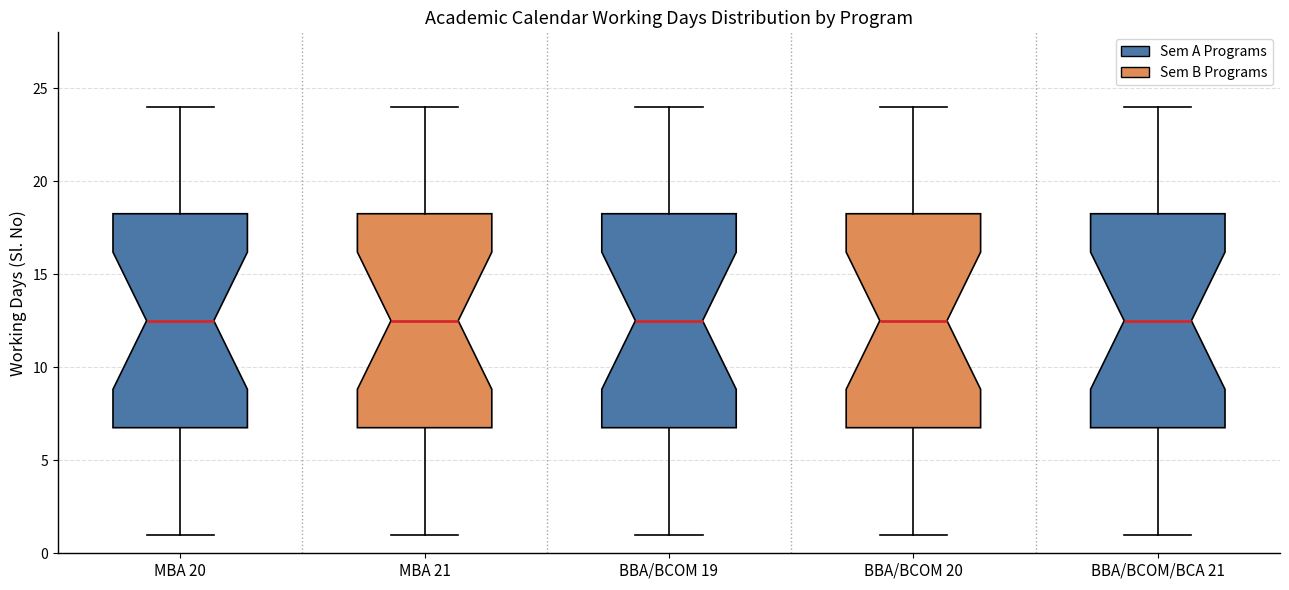

Where is the upper edge of the box for BBA/BCOM/BCA 21 on the y-axis? The values are not printed on the chart, so give them approximately, as read against the axis.

18.5